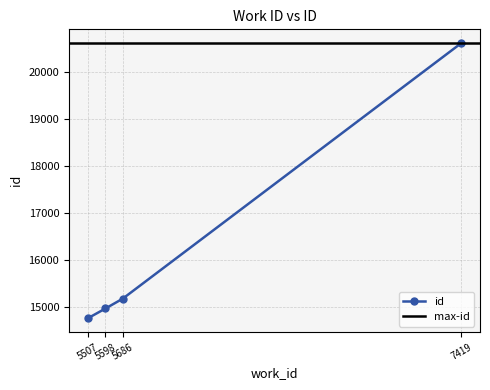

What is the value of the 3rd point from the left?

15172